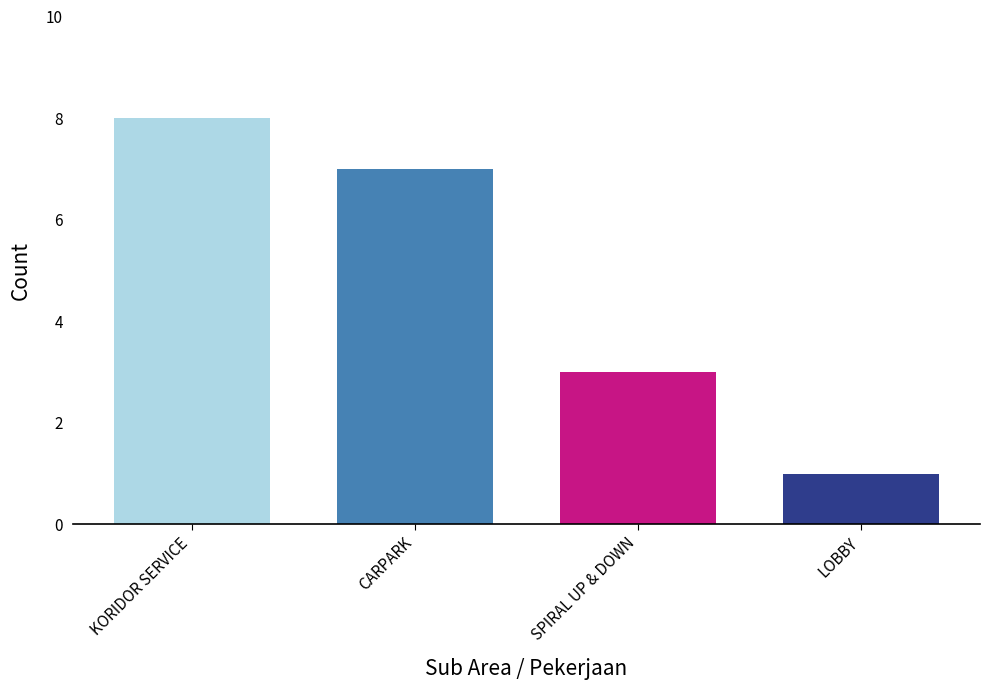

What is the label of the 3rd bar from the right?

CARPARK